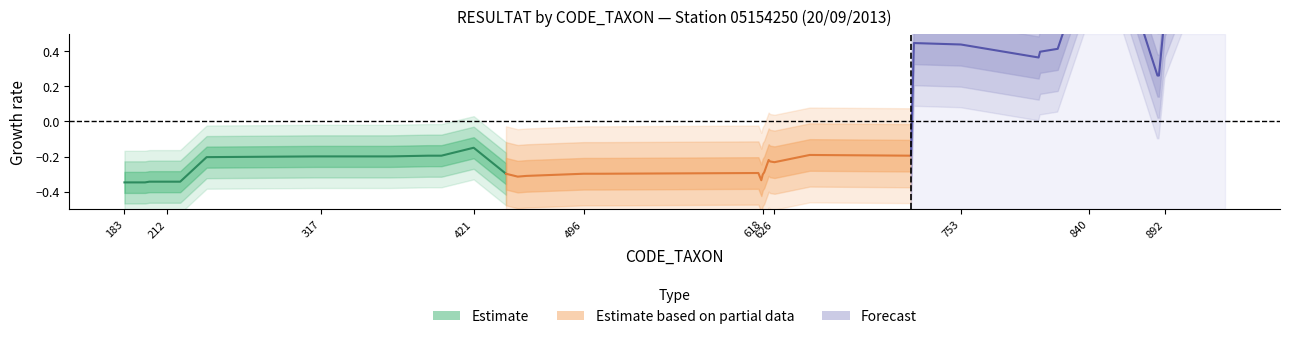

What is the value of the Estimate based on partial data point at the 6th from the left?

-0.3